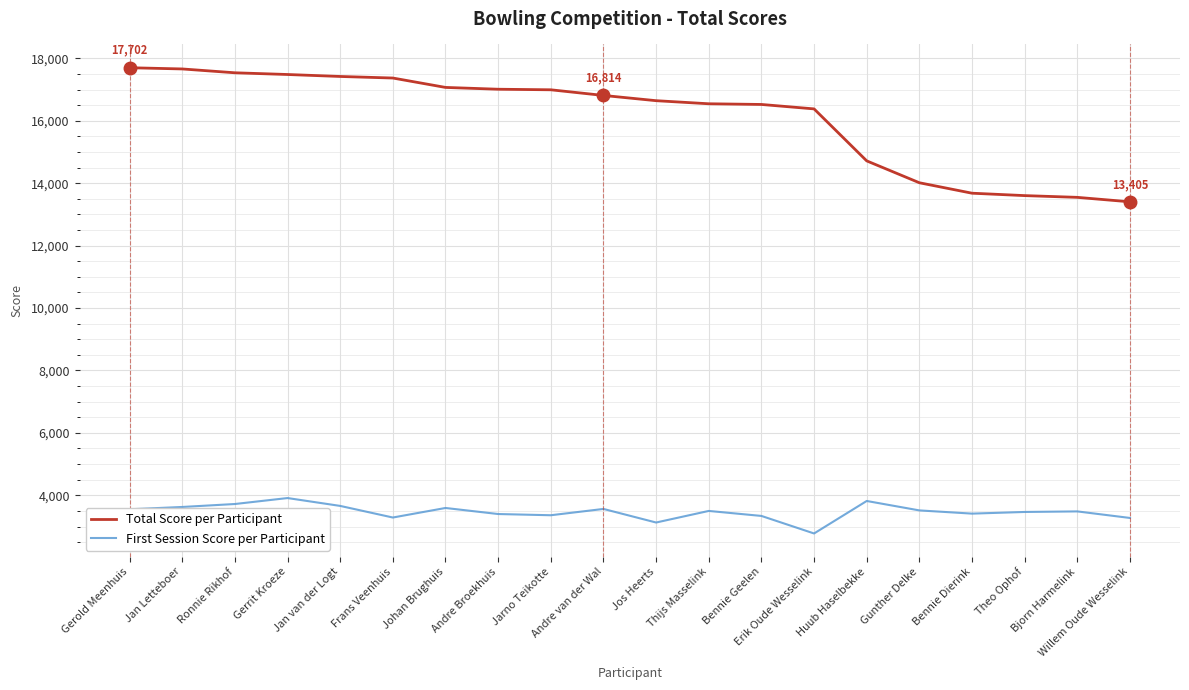

What is the sum of all Total Score per Participant values?

322149